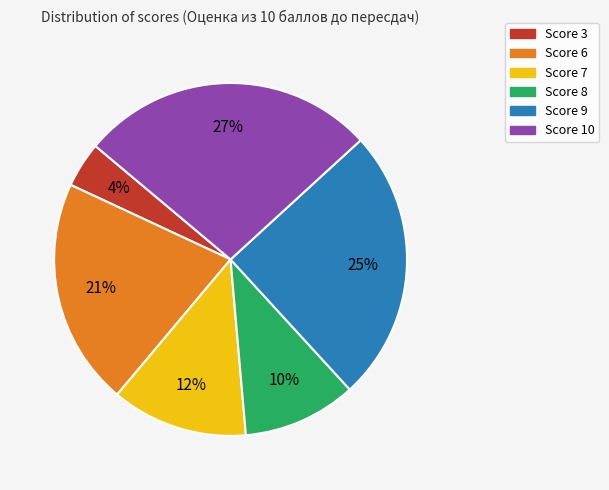

To the nearest percent, what portion does Score 8 represent?

10%